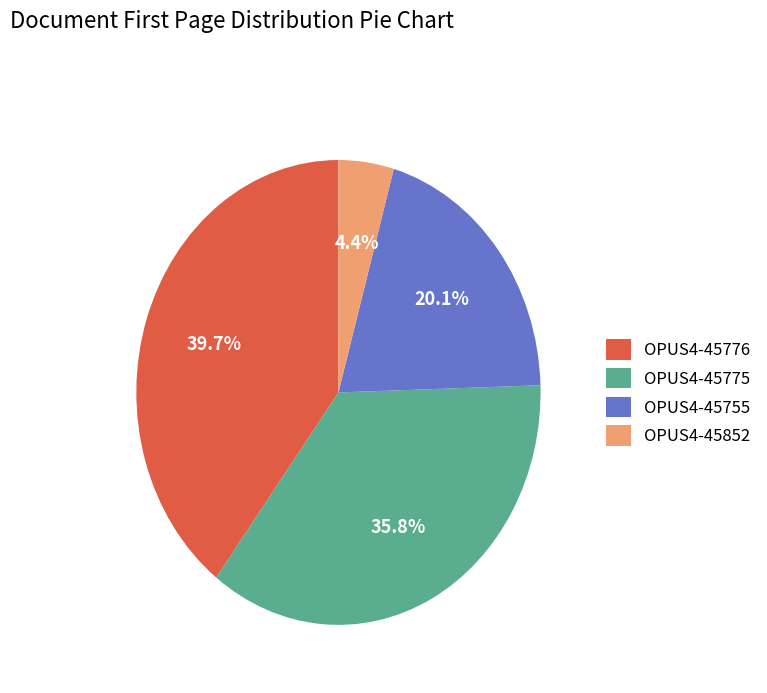

To the nearest percent, what percentage of the pie is OPUS4-45852?

4%